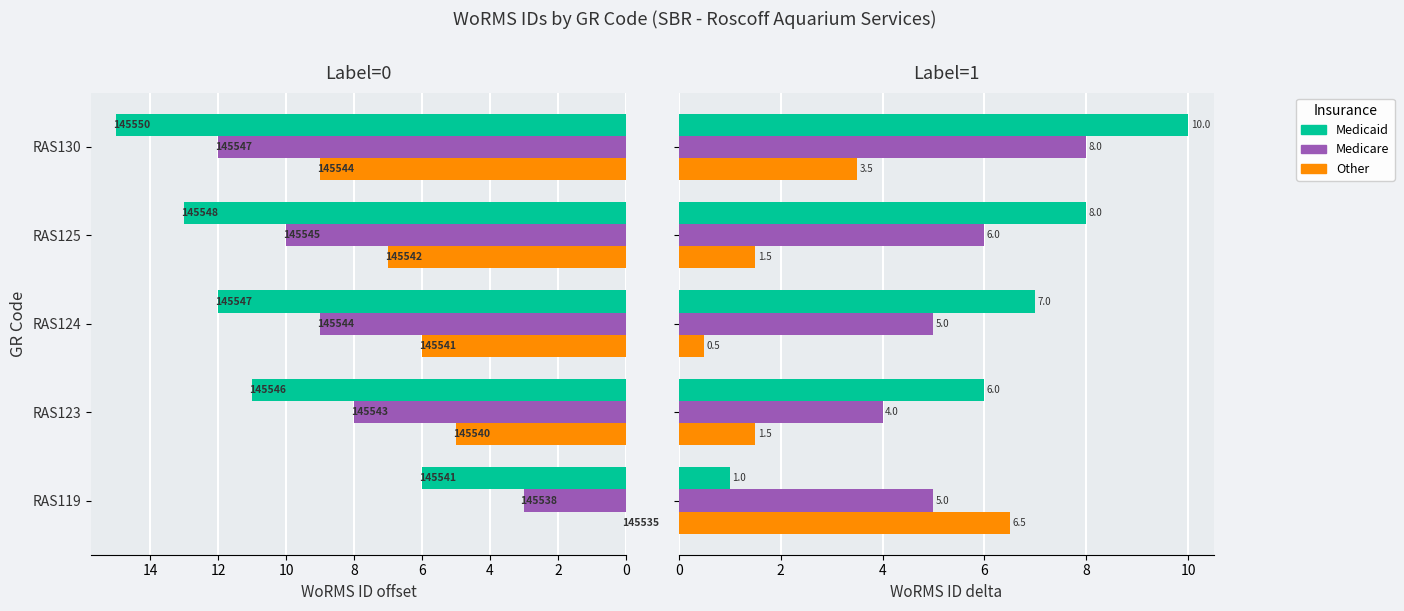

Which series has the largest range (max minus min)?

Medicaid